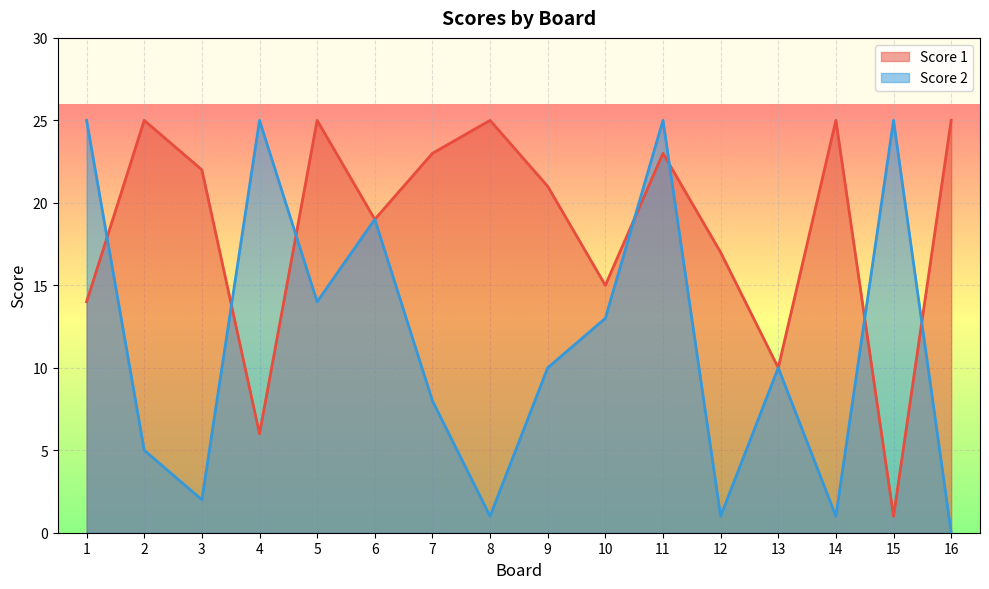

What is the difference between the Score 1 values at 6 and 7?

4